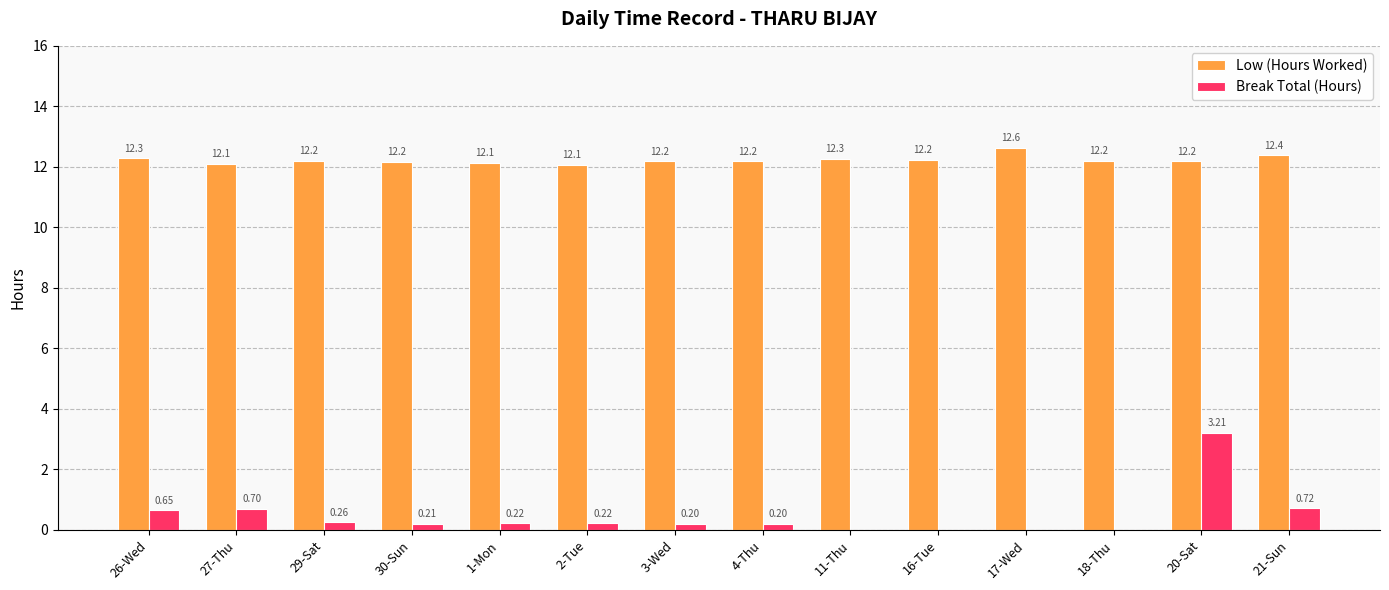

What is the total value across all series at 16-Tue?

12.2